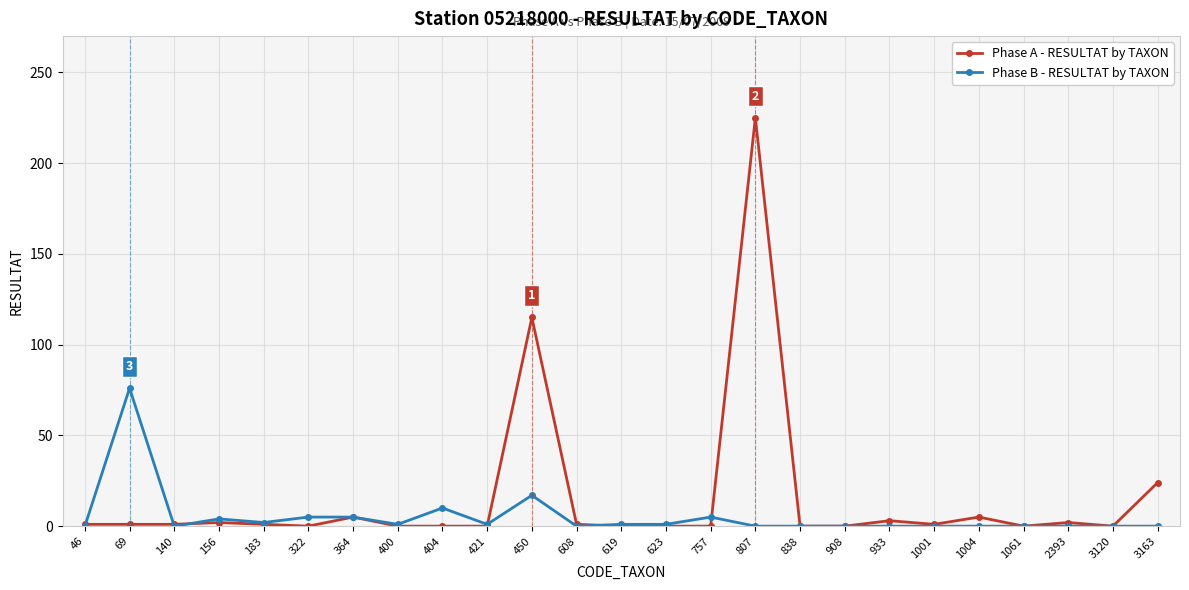

Is it true that Phase B - RESULTAT by TAXON equals 1 at 619?

True